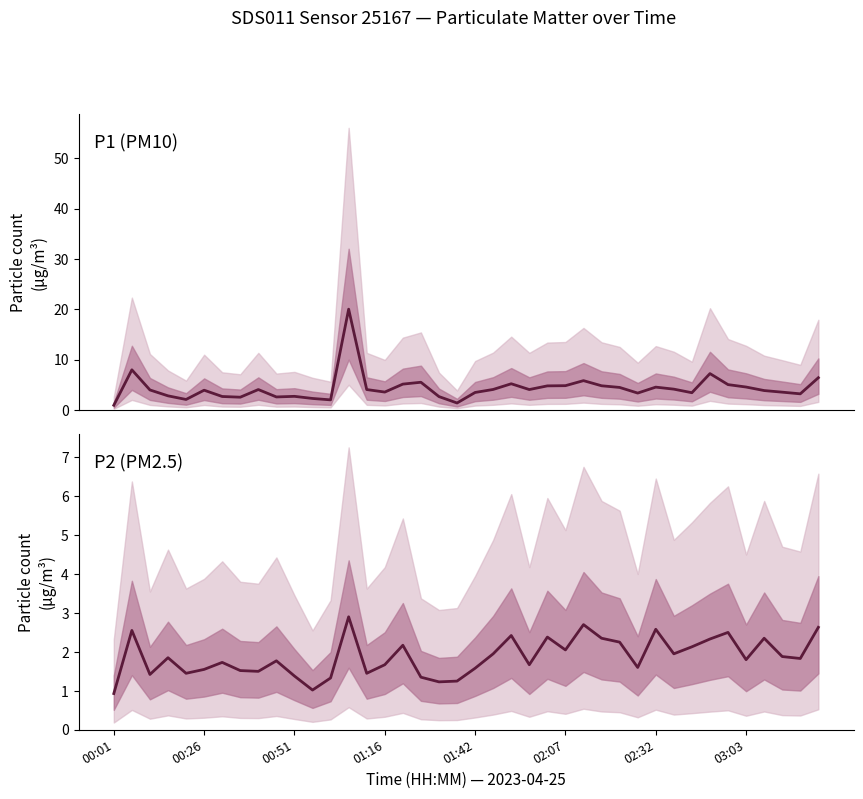

What are all the series names shown in the legend?

P1 (PM10), P2 (PM2.5)